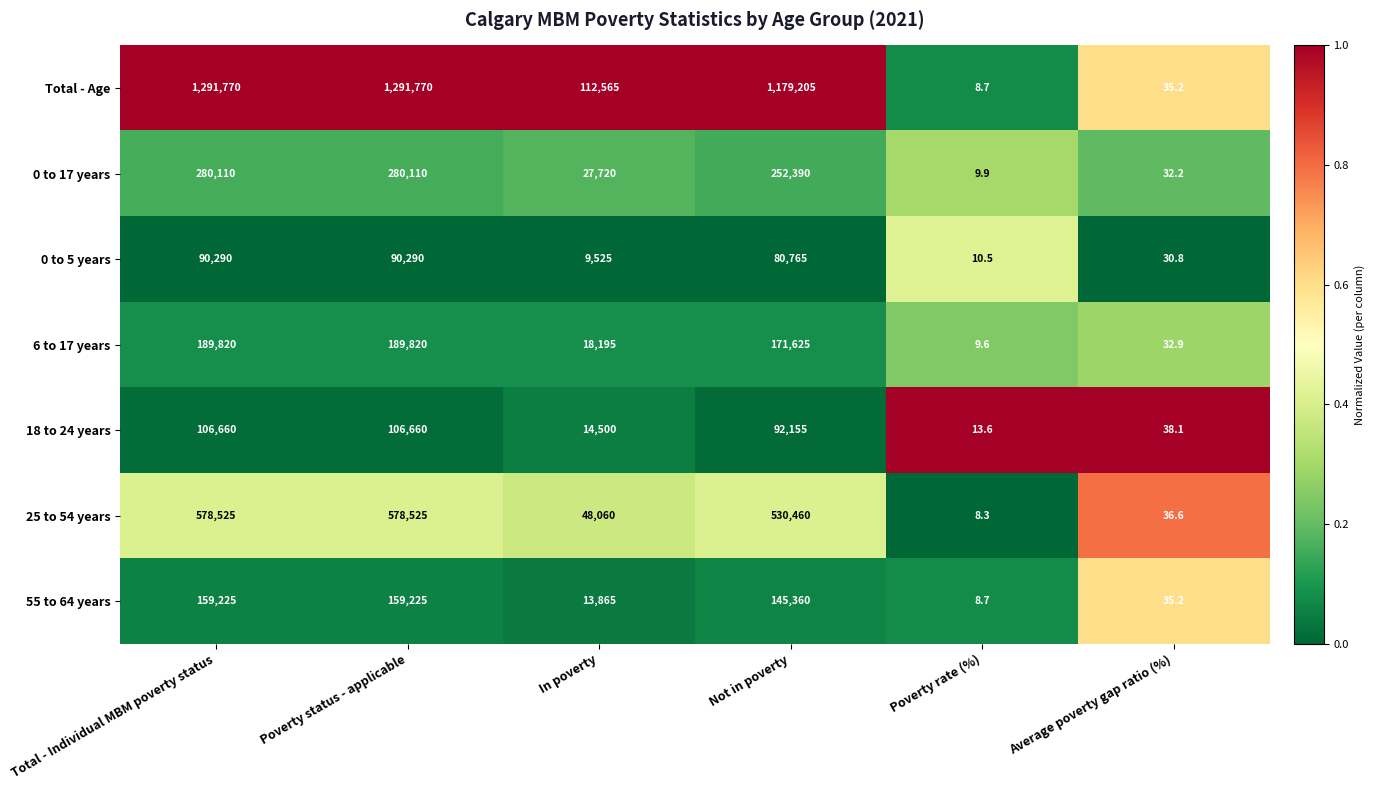

Which series changed the most between Not in poverty and Poverty rate (%)?

Total - Age